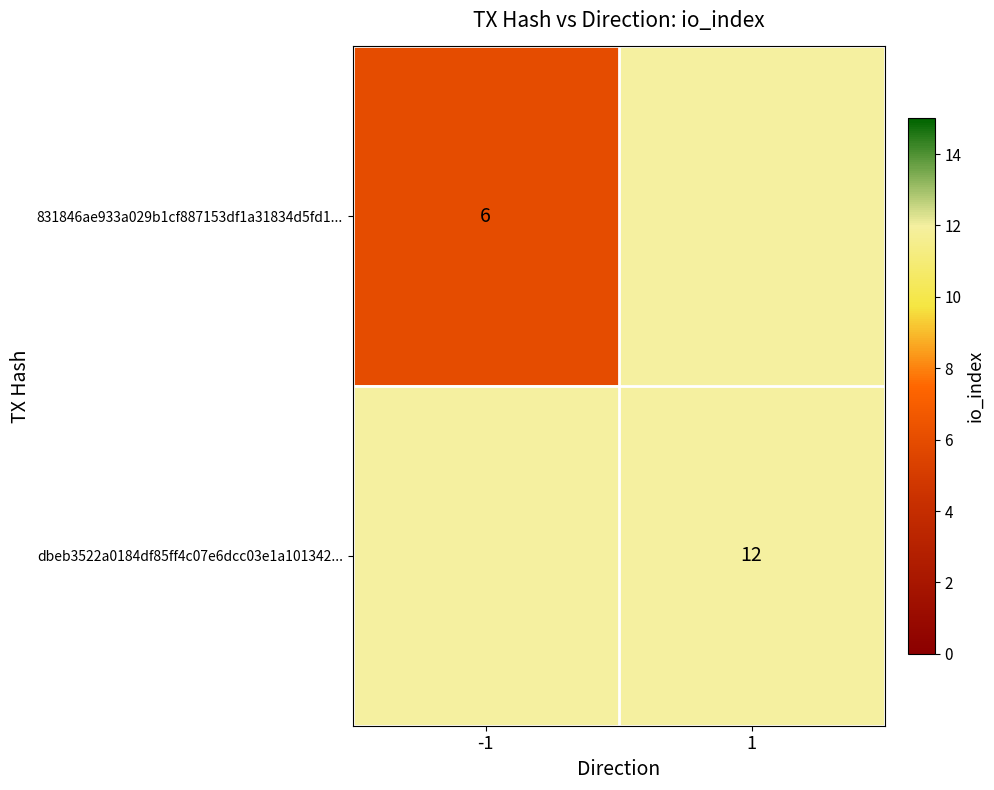

The value of dbeb3522a0184df85ff4c07e6dcc03e1a101342... at 1 is 17. True or false?

False